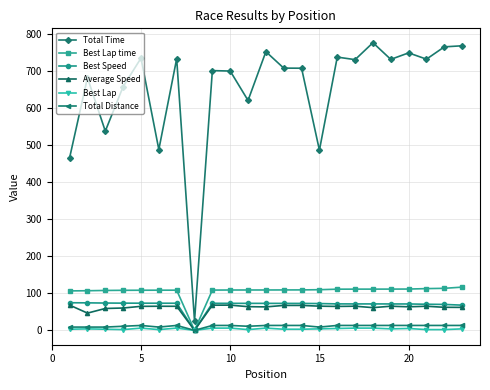

What is the sum of all Total Distance values?

264.0